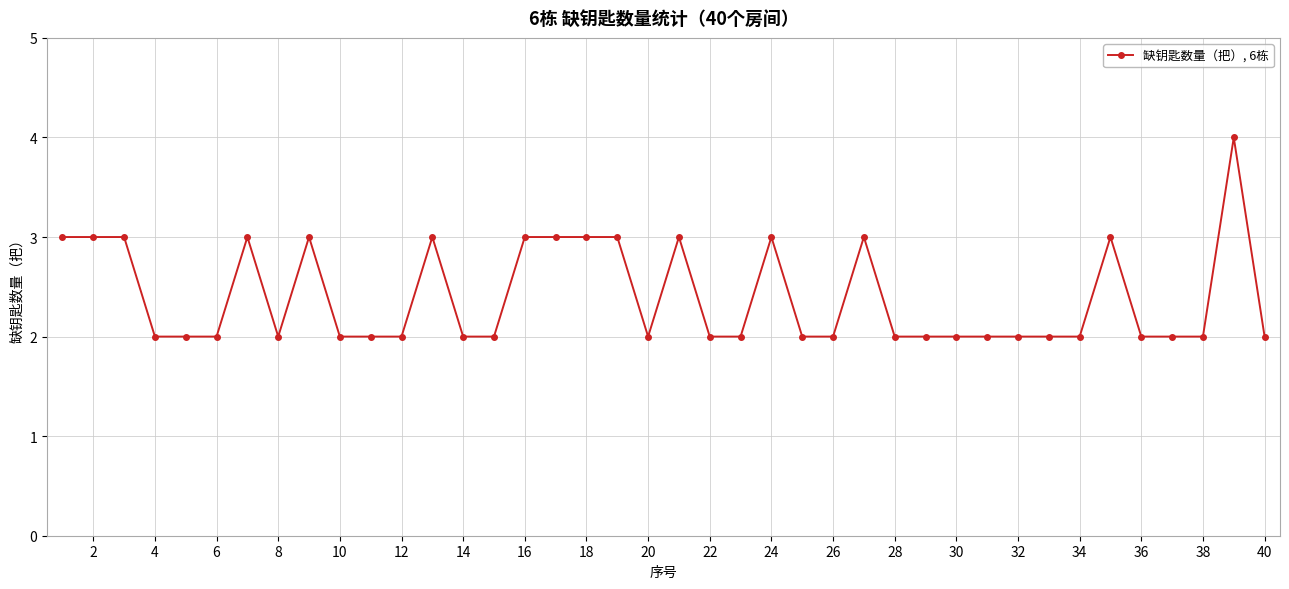

How many data points does each series have?

40